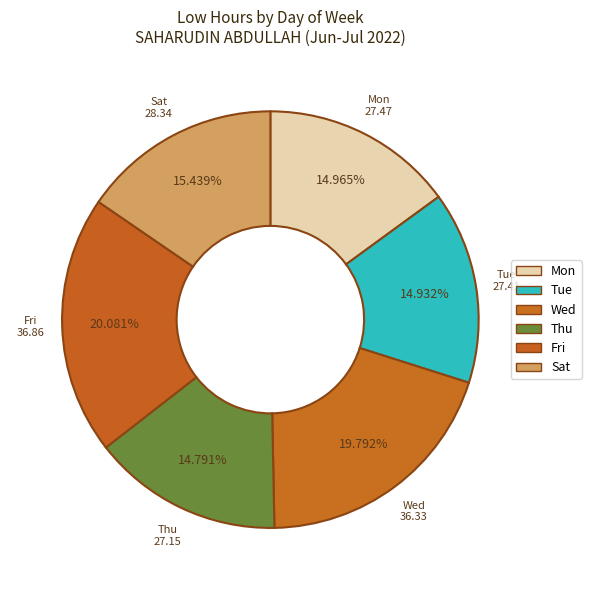

How many segments does this pie chart have?

6